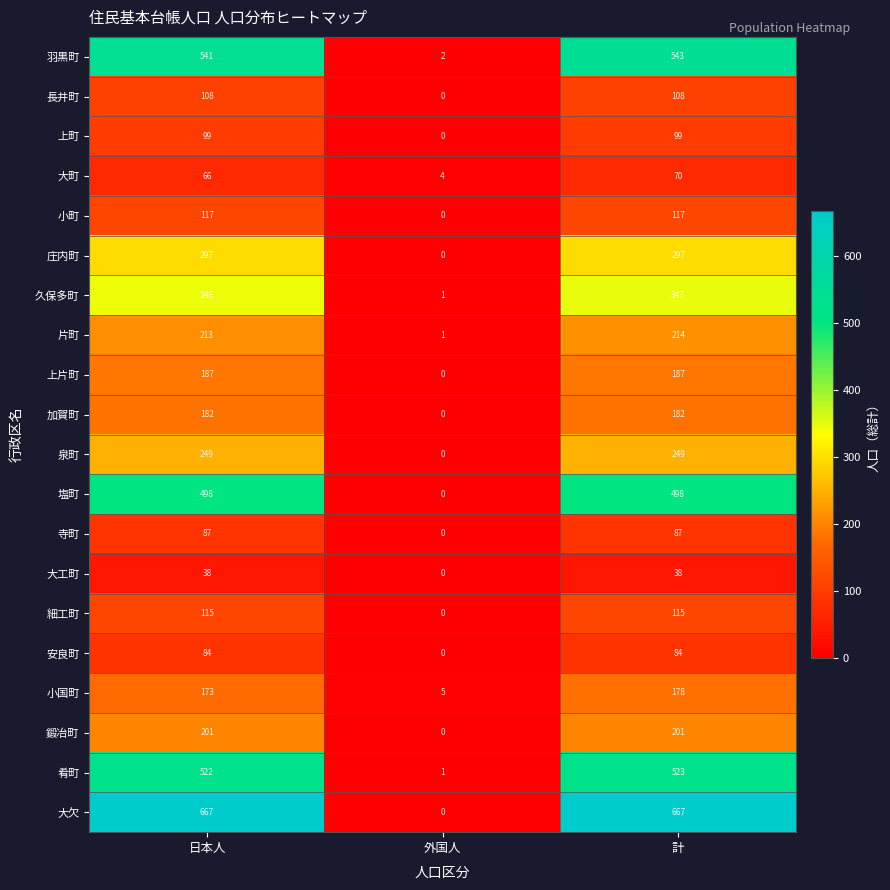

At how many categories does at least one series exceed 23?

2